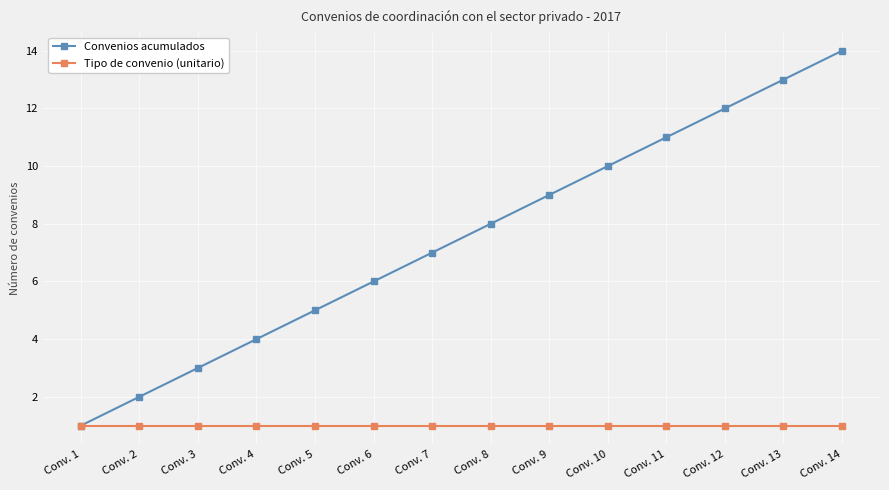

What is the sum of the Convenios acumulados values at Conv. 3 and Conv. 4?

7